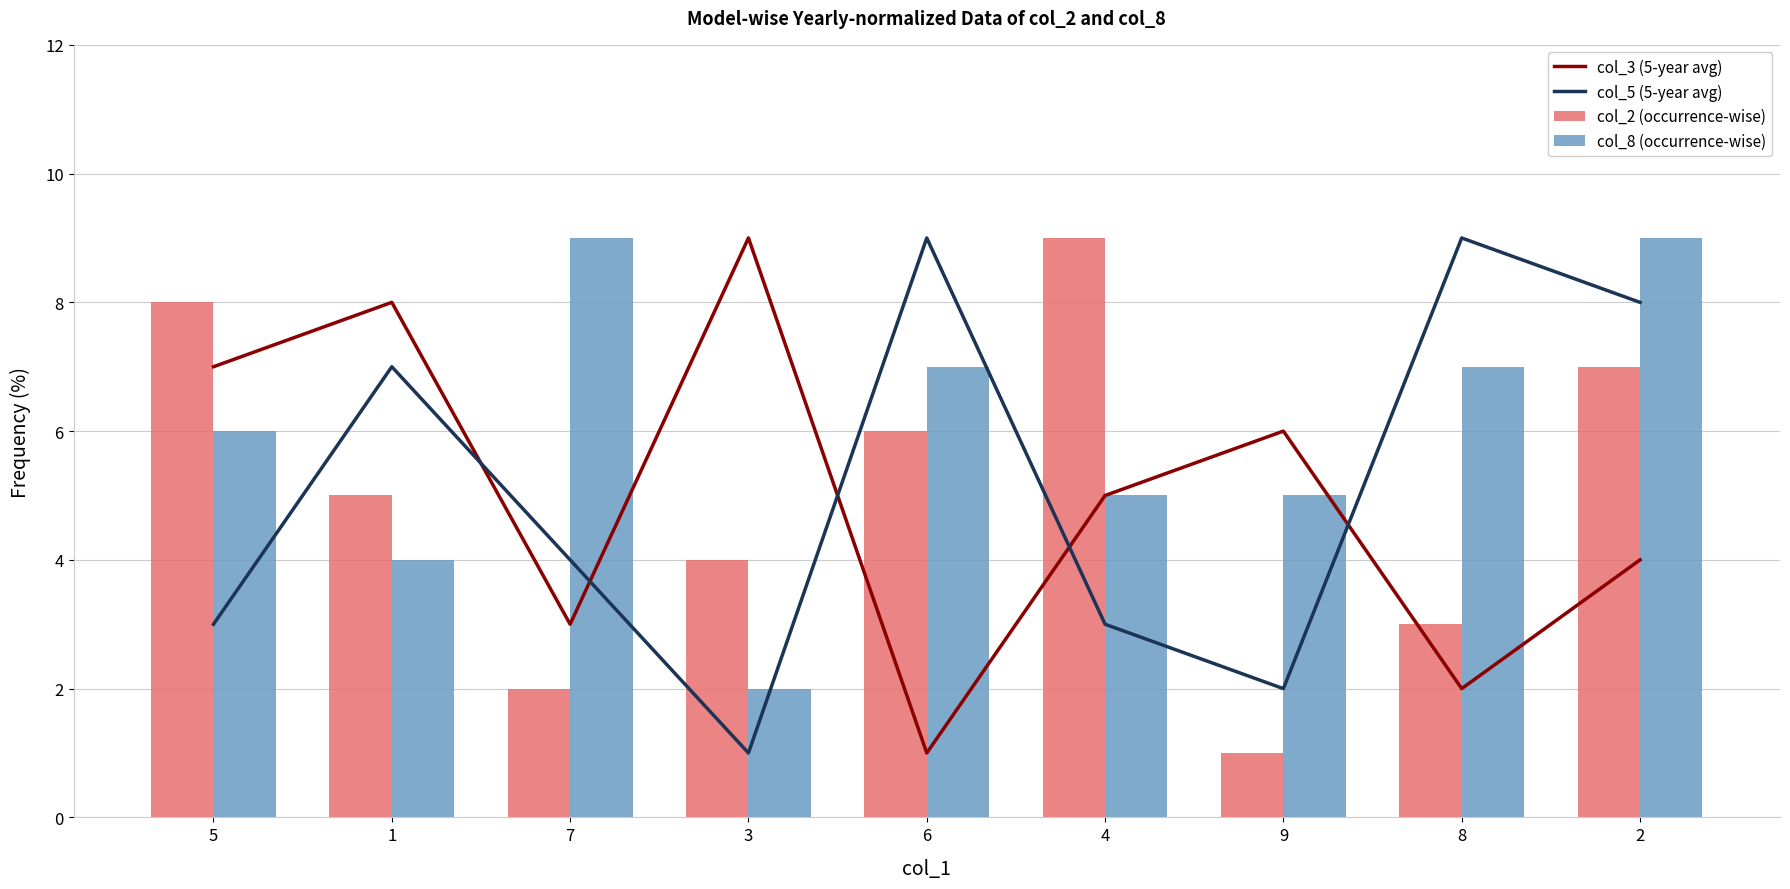

The value of col_8 (occurrence-wise) at 3 is 2. True or false?

True